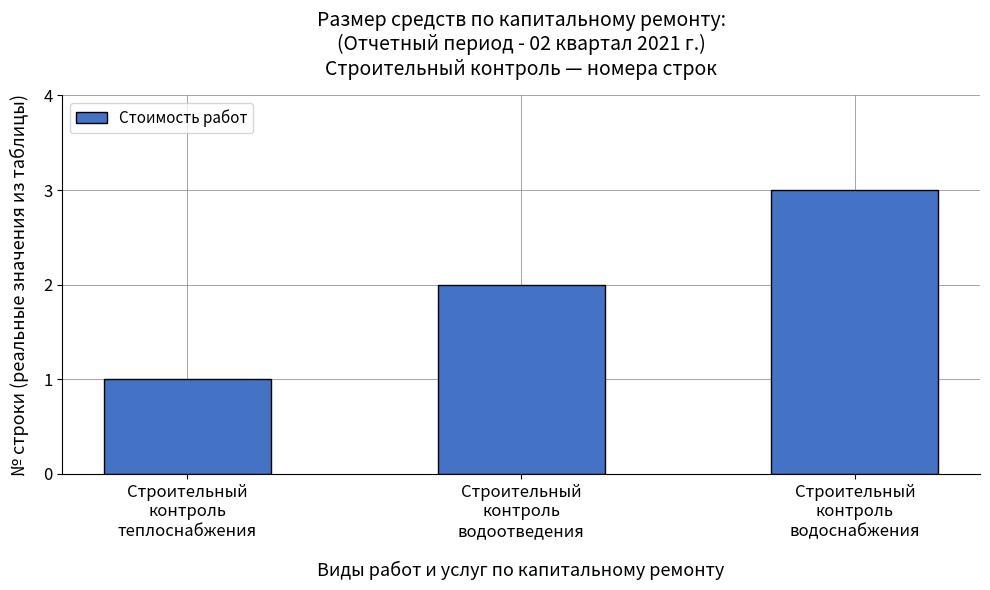

Reading right to left, transcribe all the data shown in this chart.

Строительный
контроль
водоснабжения=3	Строительный
контроль
водоотведения=2	Строительный
контроль
теплоснабжения=1